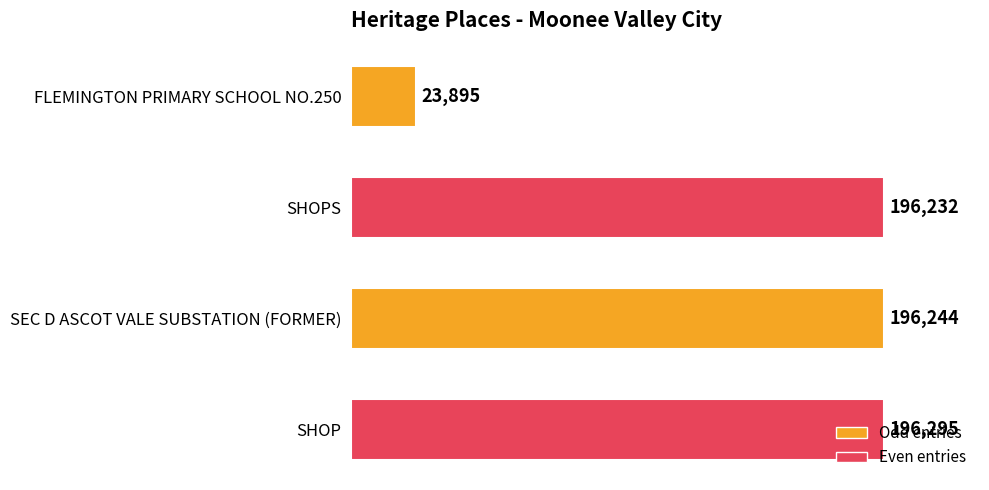

The value at SHOPS is 49320. True or false?

False